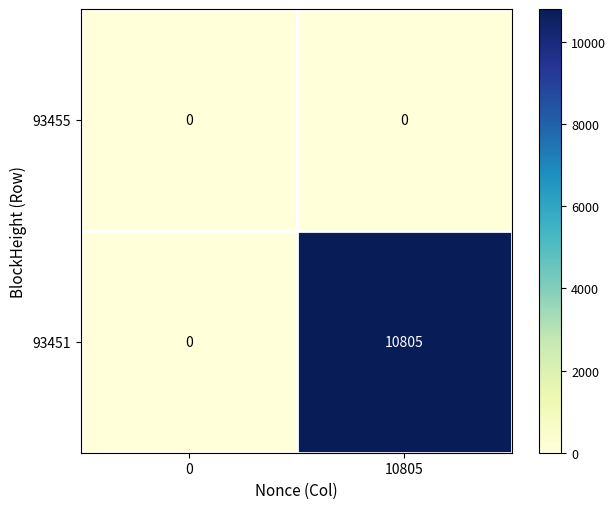

Which series changed the most between 0 and 10805?

93451